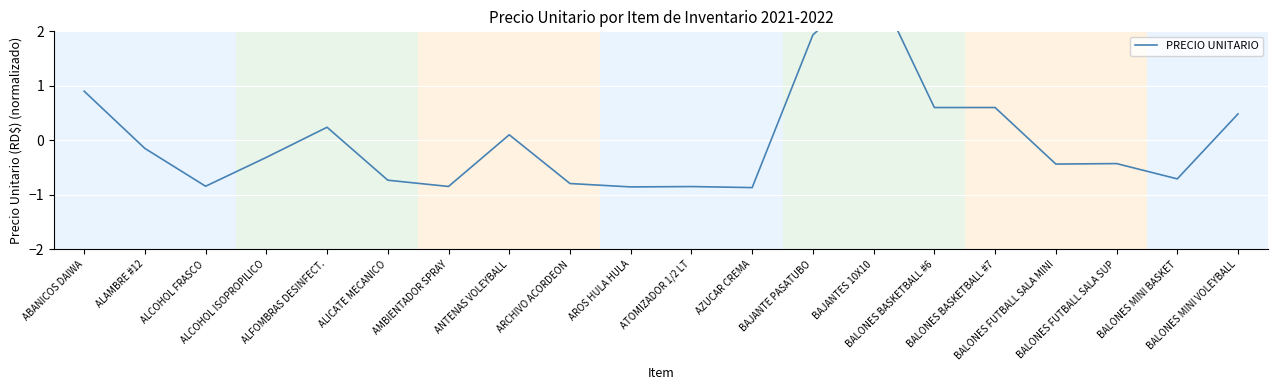

How many interior local valleys (lower than both neighbors) does the data have?

6